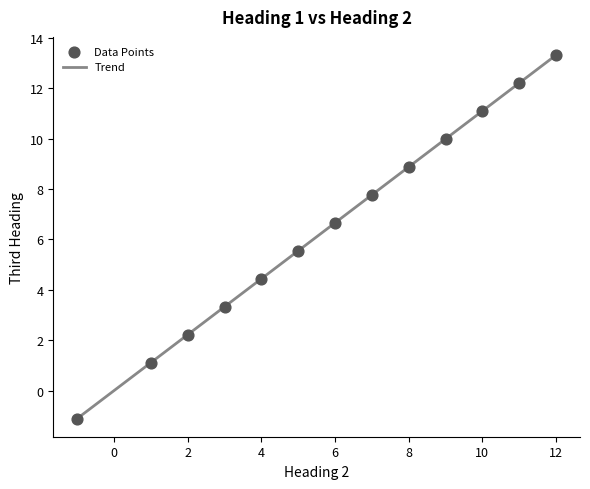

What is the maximum value shown in the chart?

13.3